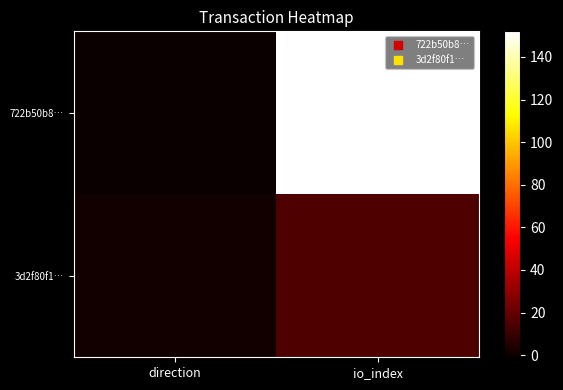

At how many categories does at least one series exceed 100?

1